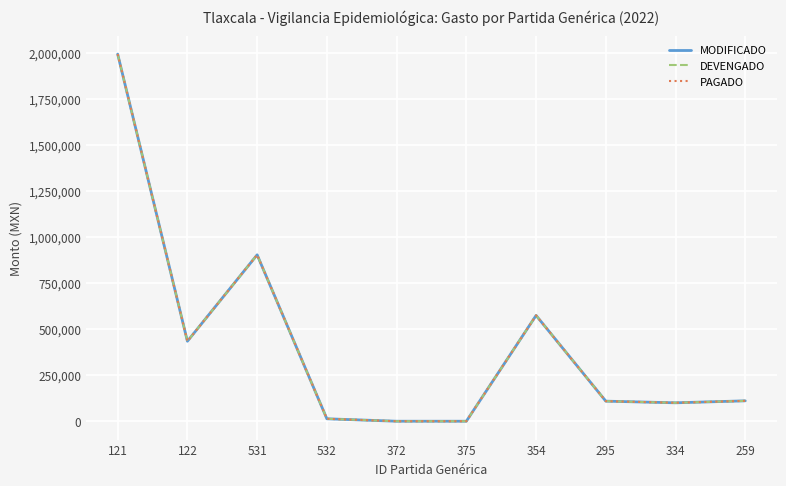

How many lines are shown in the chart?

3